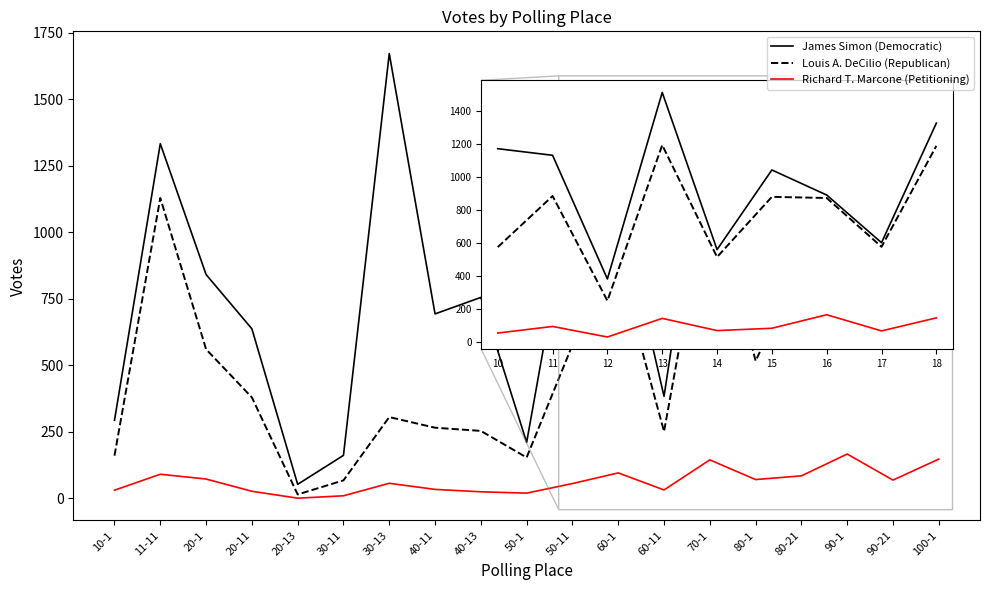

List the series in order of their overall mean, lowest first.

Richard T. Marcone (Petitioning), Louis A. DeCilio (Republican), James Simon (Democratic)